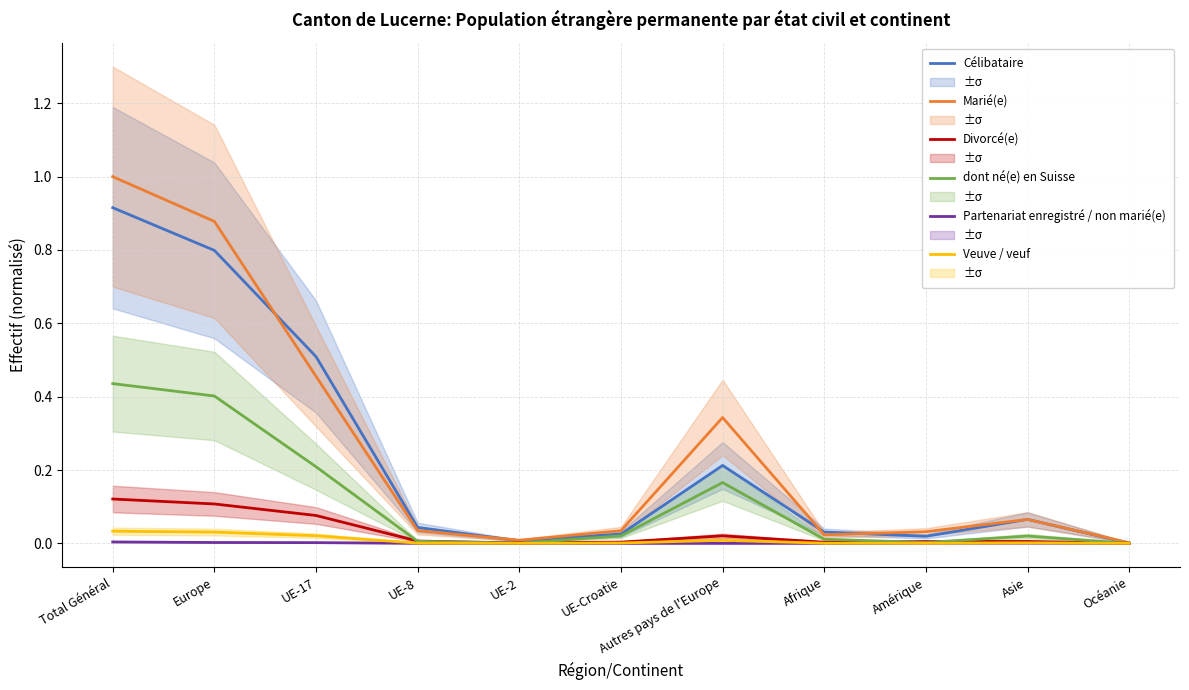

Rank the series at Océanie from lowest to highest value.

Veuve / veuf, Partenariat enregistré / non marié(e), dont né(e) en Suisse, Divorcé(e), Célibataire, Marié(e)